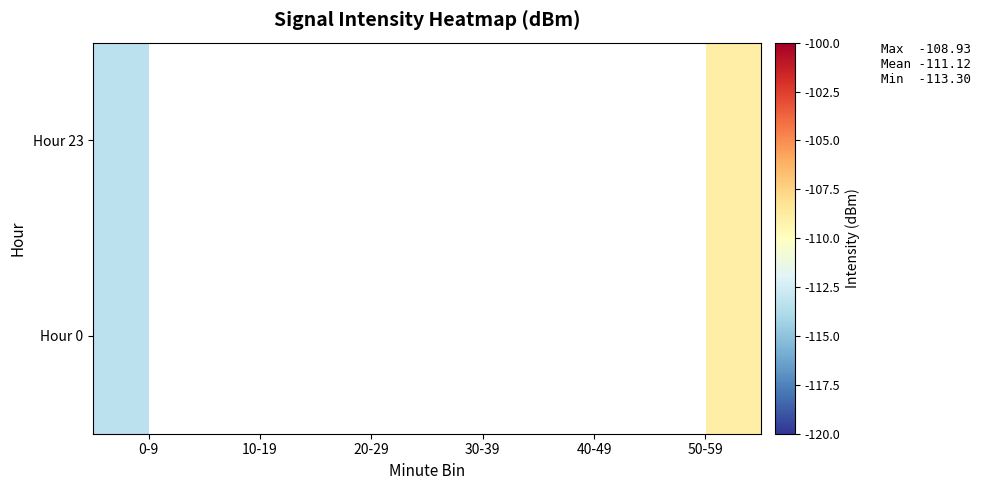

True or false: Hour 0 has a value of -113.3 at 0-9.

True